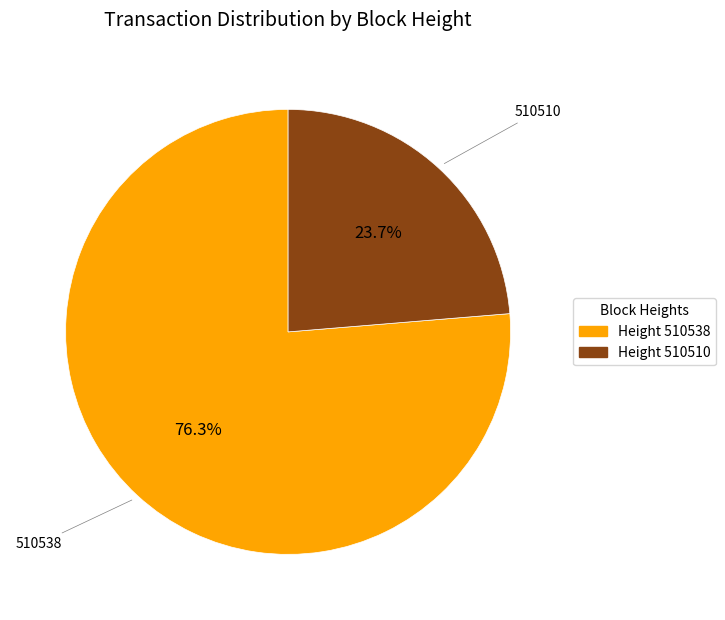

Is there any slice that represents more than half of the pie?

Yes